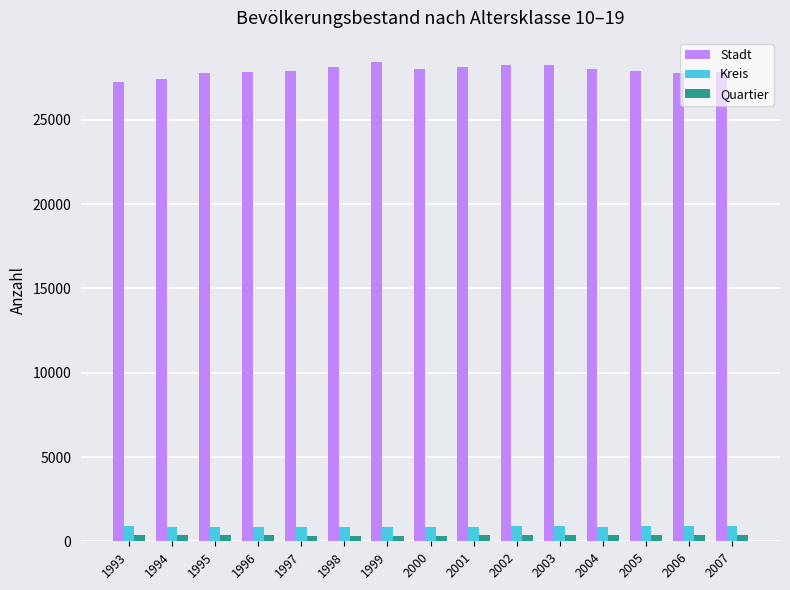

What is the sum of all Quartier values?

5297